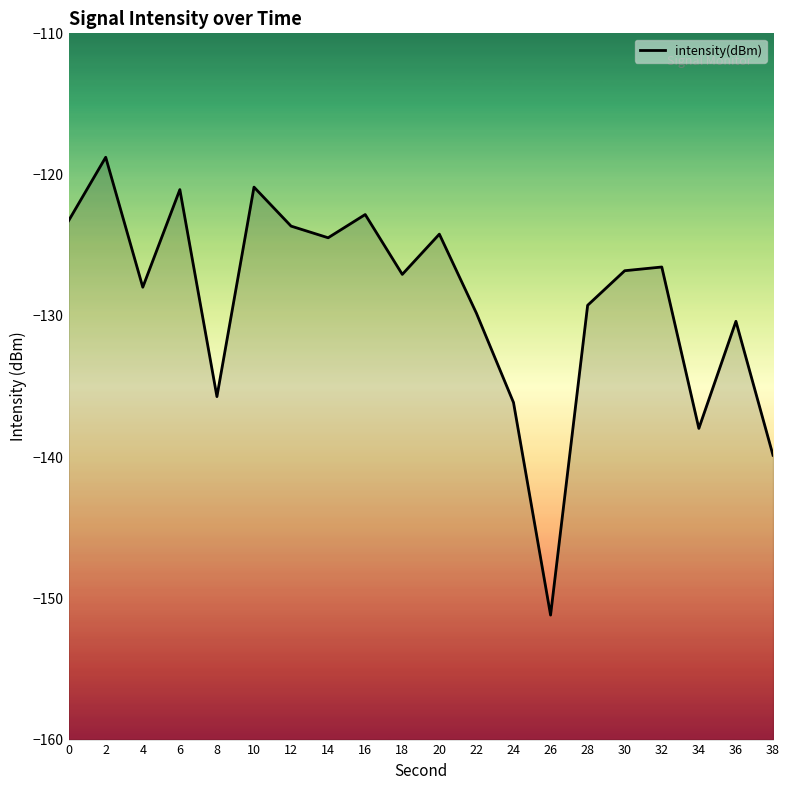

What is the difference between the maximum and minimum values?

32.4